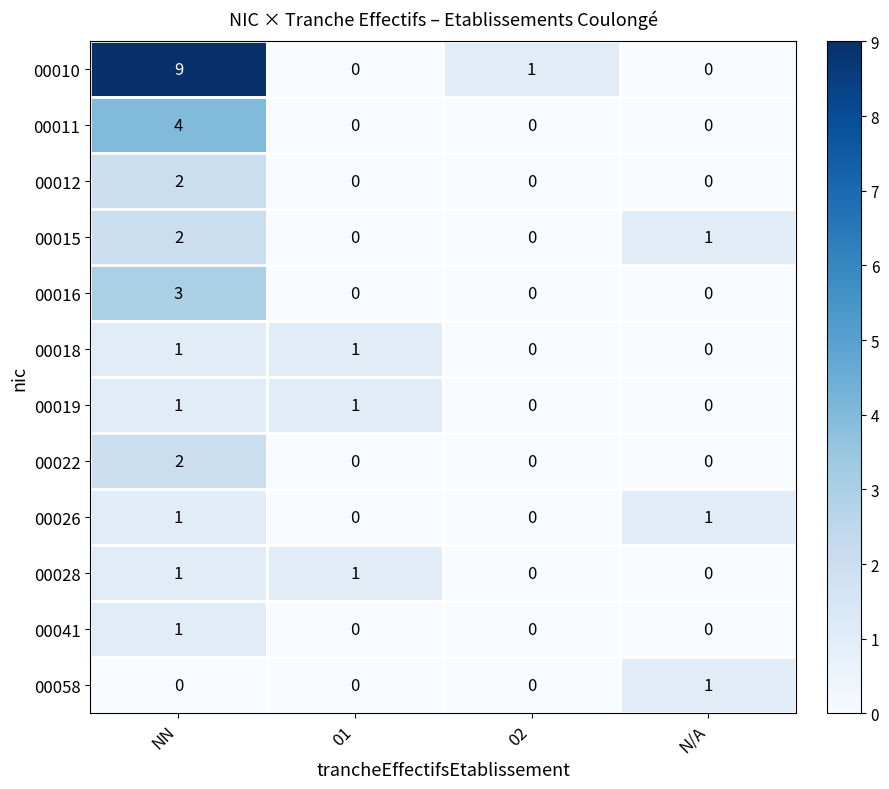

Which series has the largest range (max minus min)?

00010